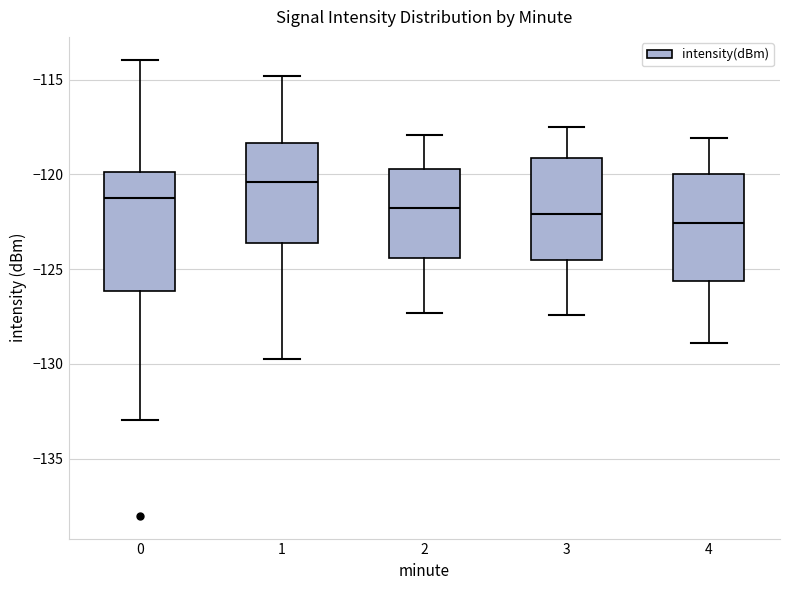

Comparing the boxes themselves (not the whiskers), which one is the tallest?

0